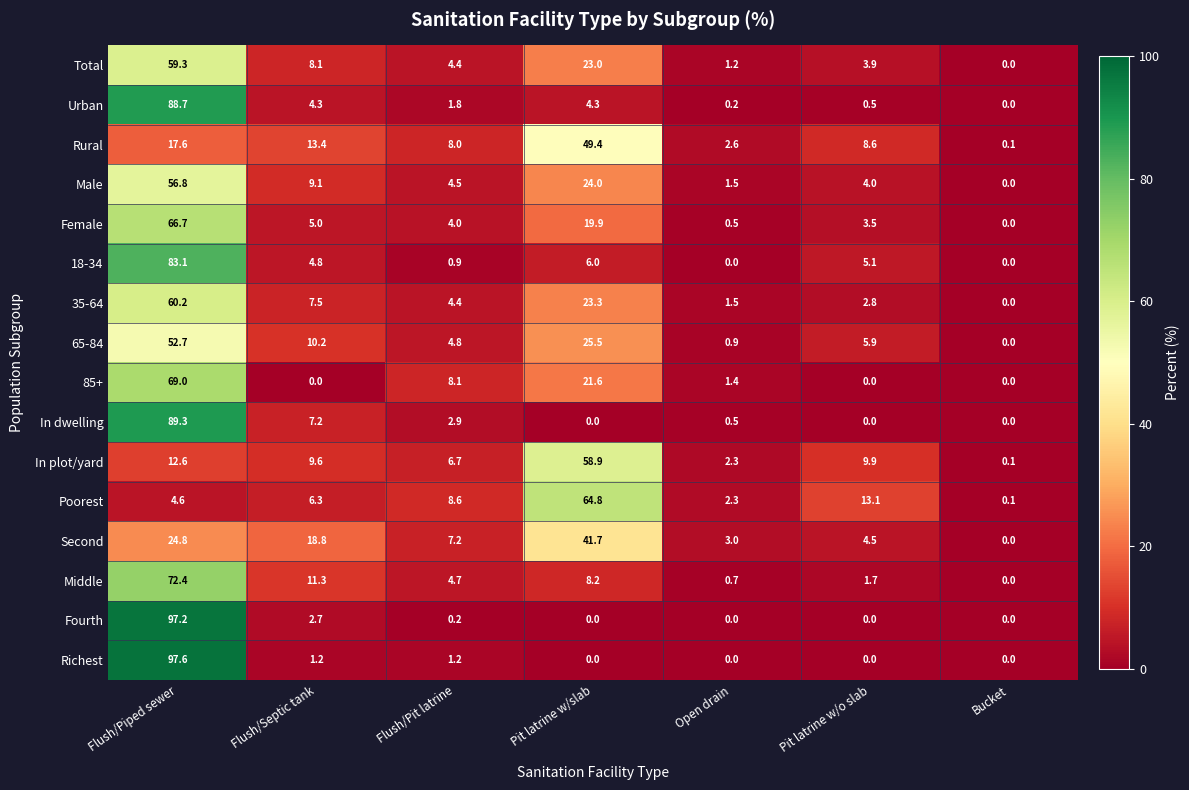

At which category does the chart reach its peak across all series?

Flush/Piped sewer